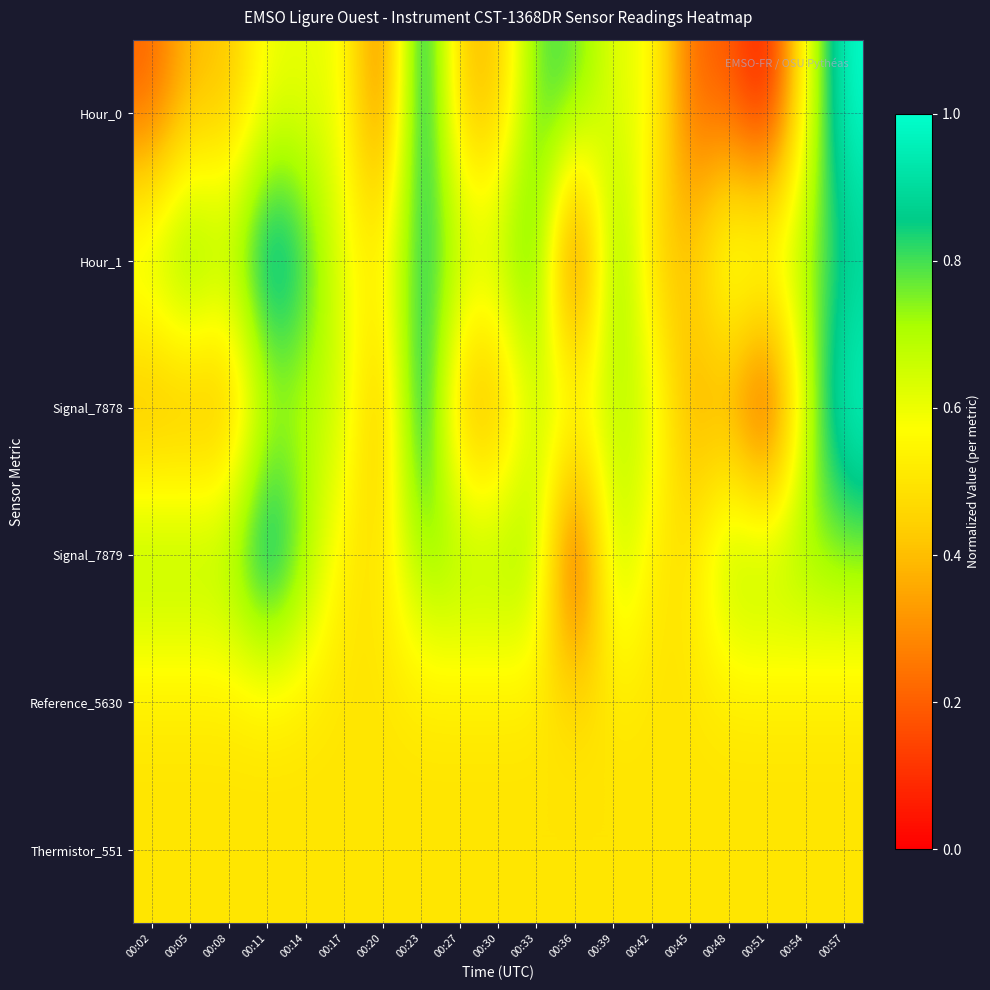

List the series in order of their peak value, lowest first.

Reference_5630, Thermistor_551, Hour_0, Hour_1, Signal_7878, Signal_7879